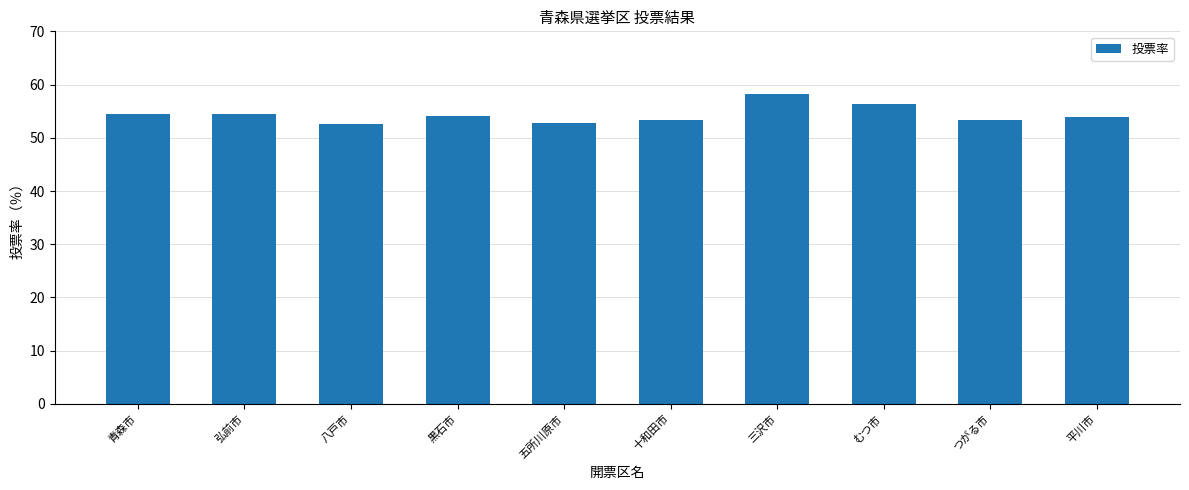

How many series are shown in this chart?

1